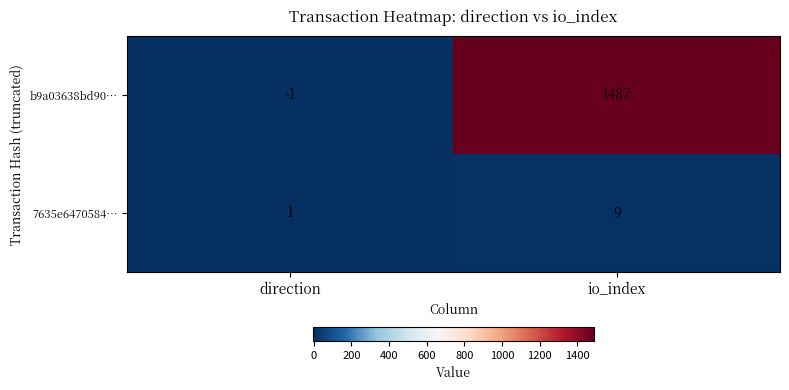

Reading left to right, what are all the values shown in this chart?

b9a03638bd90…: -1	1487
7635e6470584…: 1	9